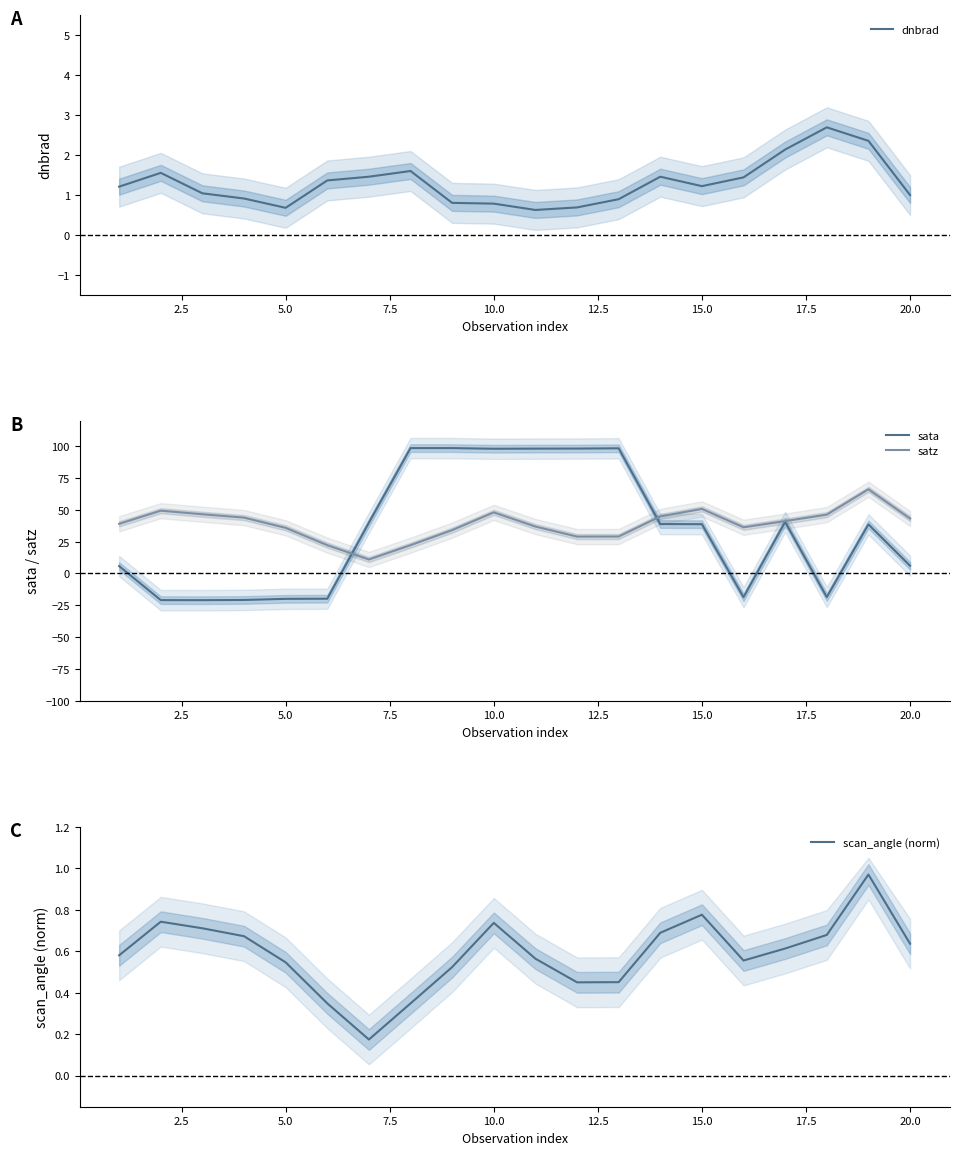

List the series in order of their peak value, lowest first.

scan_angle (norm), dnbrad, satz, sata